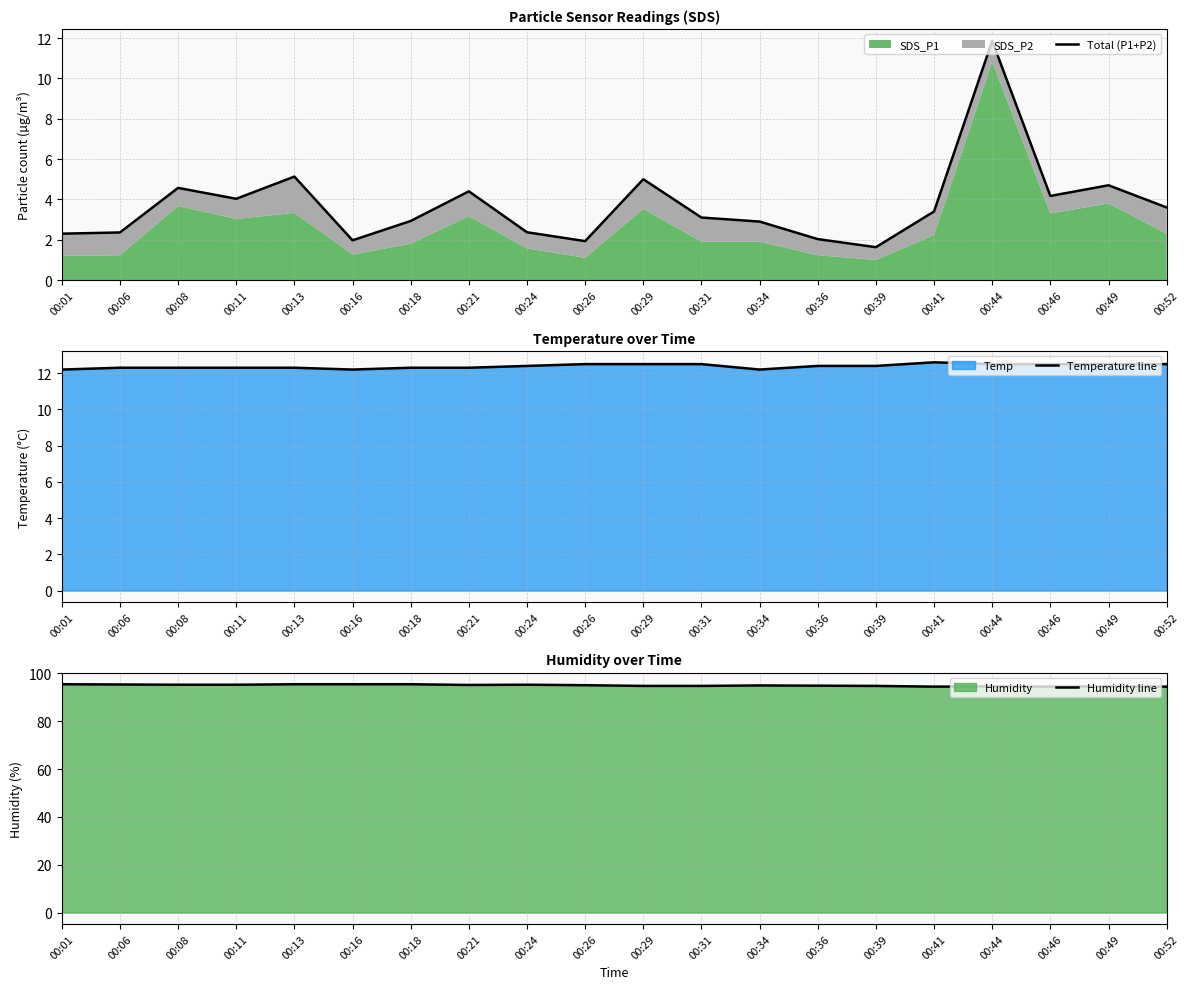

How many interior local valleys does the Temperature line series have?

2